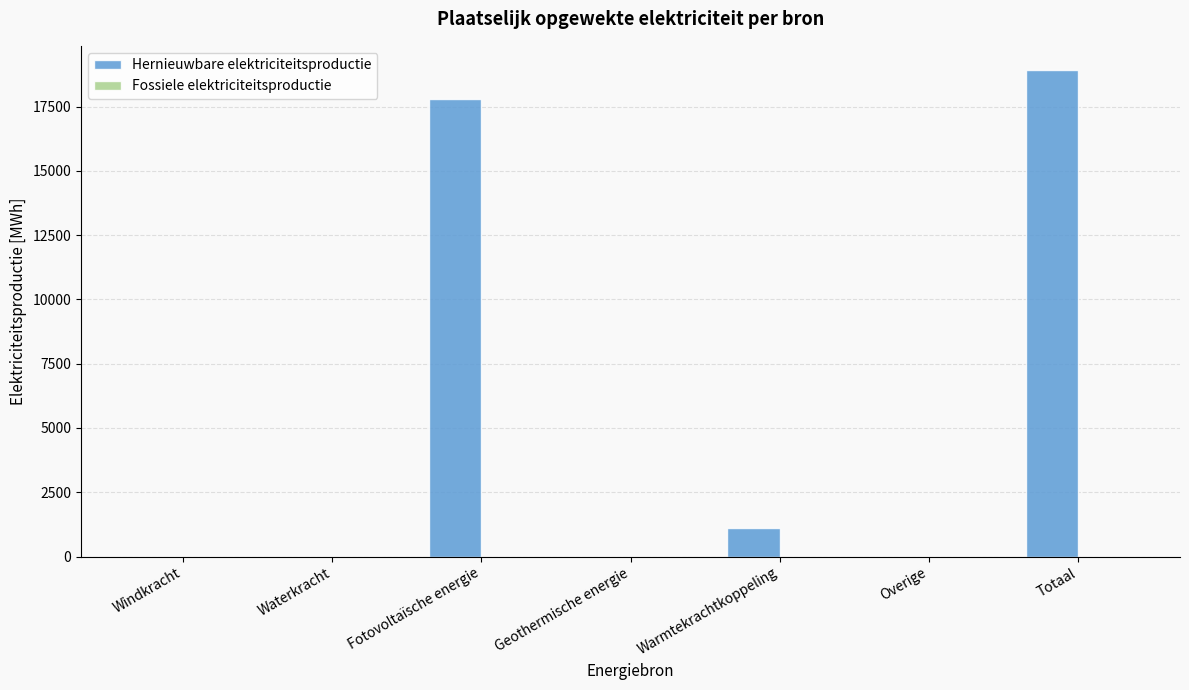

What is the greatest value displayed?

18919.4